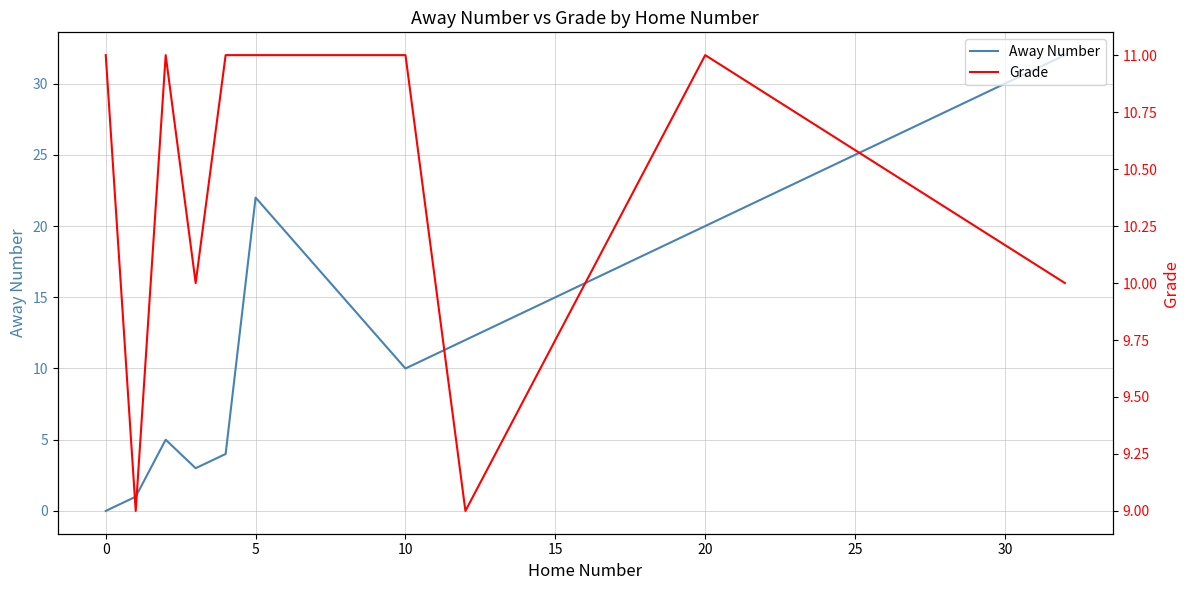

True or false: Away Number has a value of 18 at 35.

False